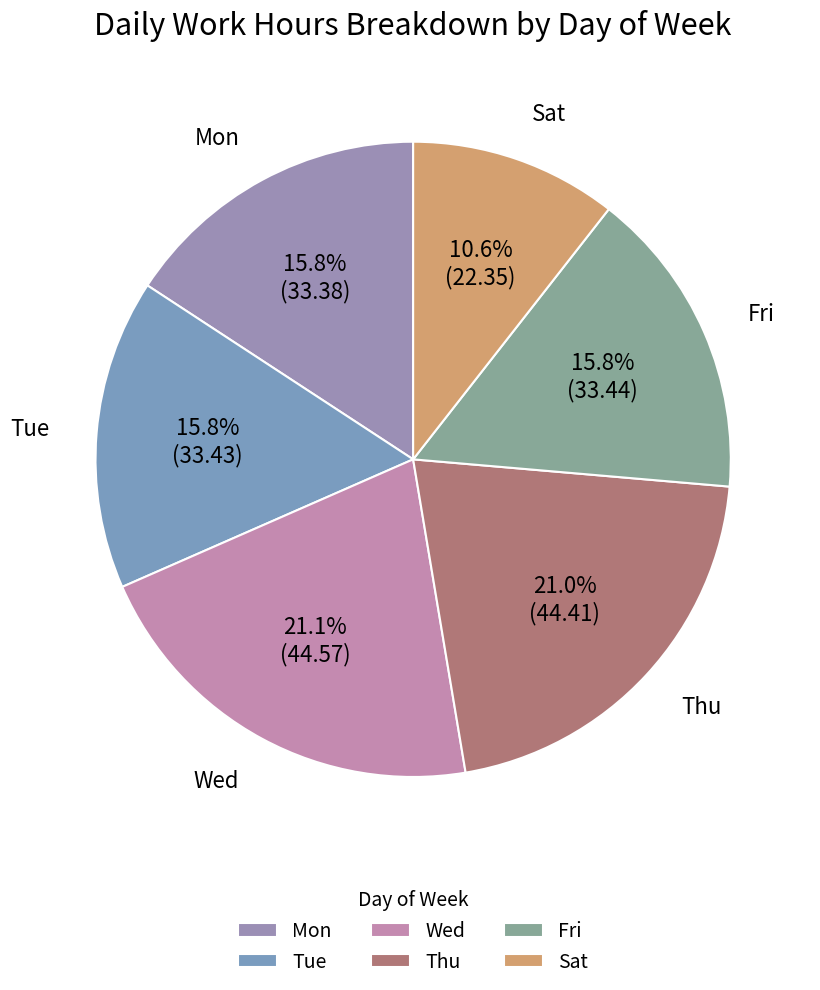

How many slices are in this pie chart?

6